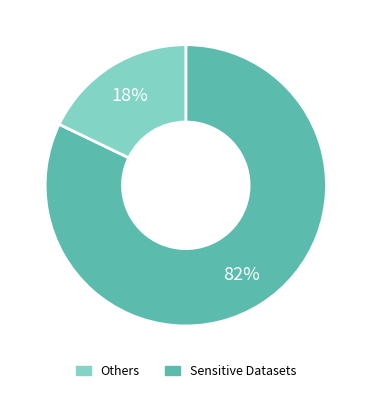

To the nearest percent, what is the average slice percentage?

50%